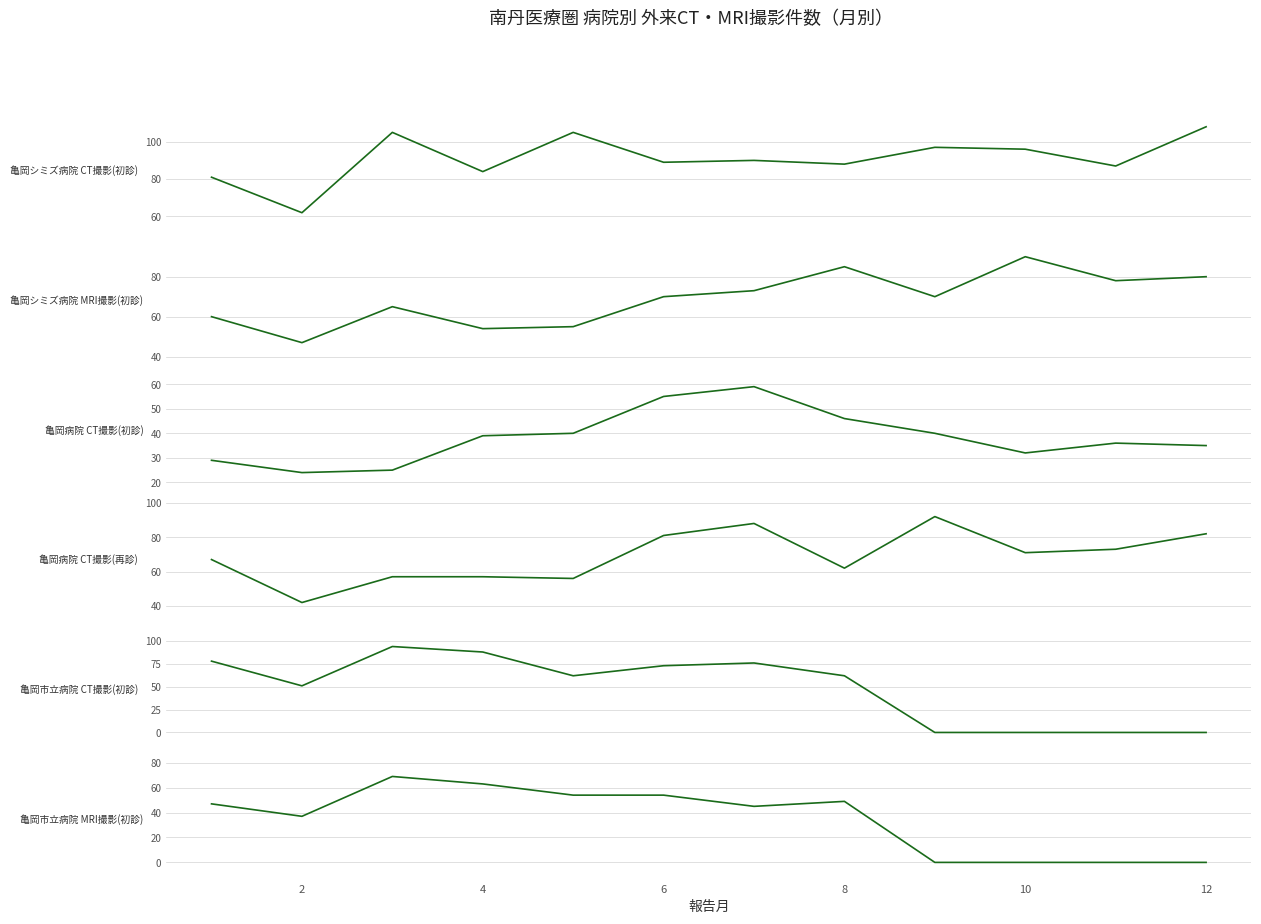

True or false: 亀岡シミズ病院 CT撮影(初診) and 亀岡市立病院 MRI撮影(初診) intersect in this chart.

False